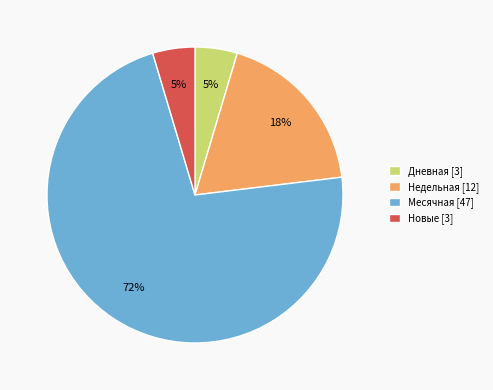

Approximately how many times larger is the value at Дневная [3] compared to Недельная [12]?

0.3